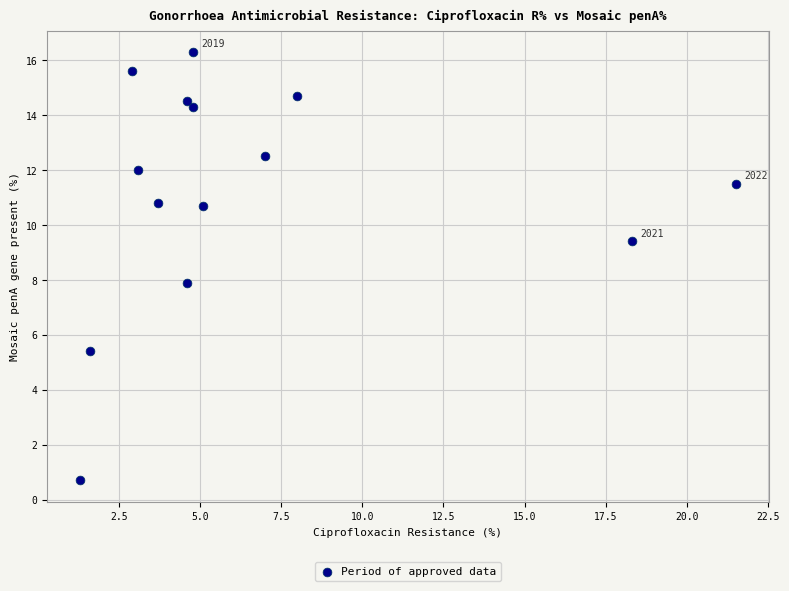

What is the range of X values (max minus min)?

20.2